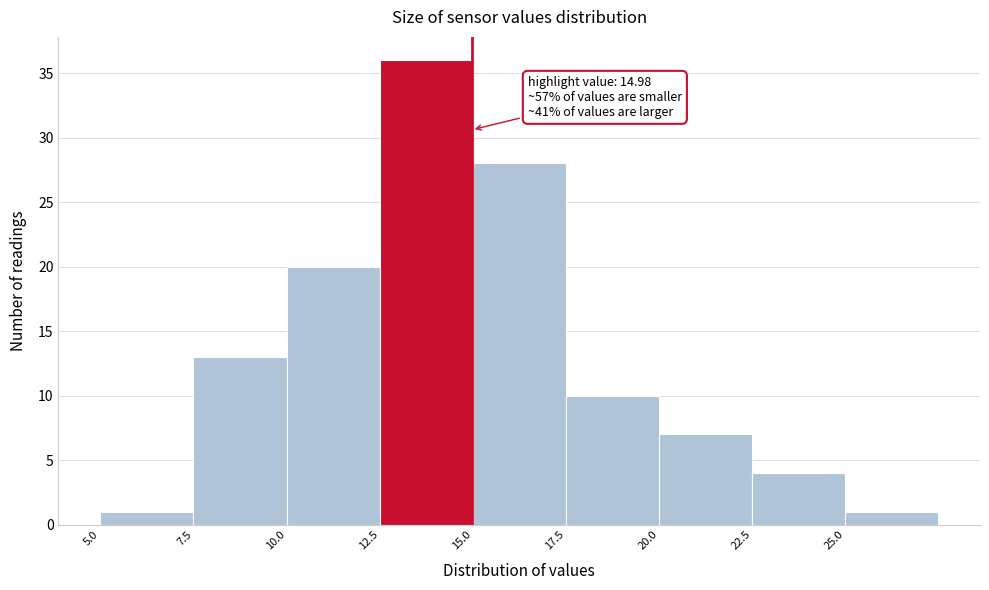

Which range on the x-axis has the tallest bar?

12.5 to 15.0